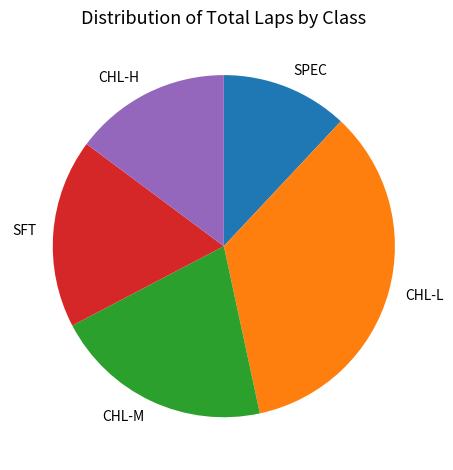

Do CHL-M and CHL-H together represent more than half of the pie?

No